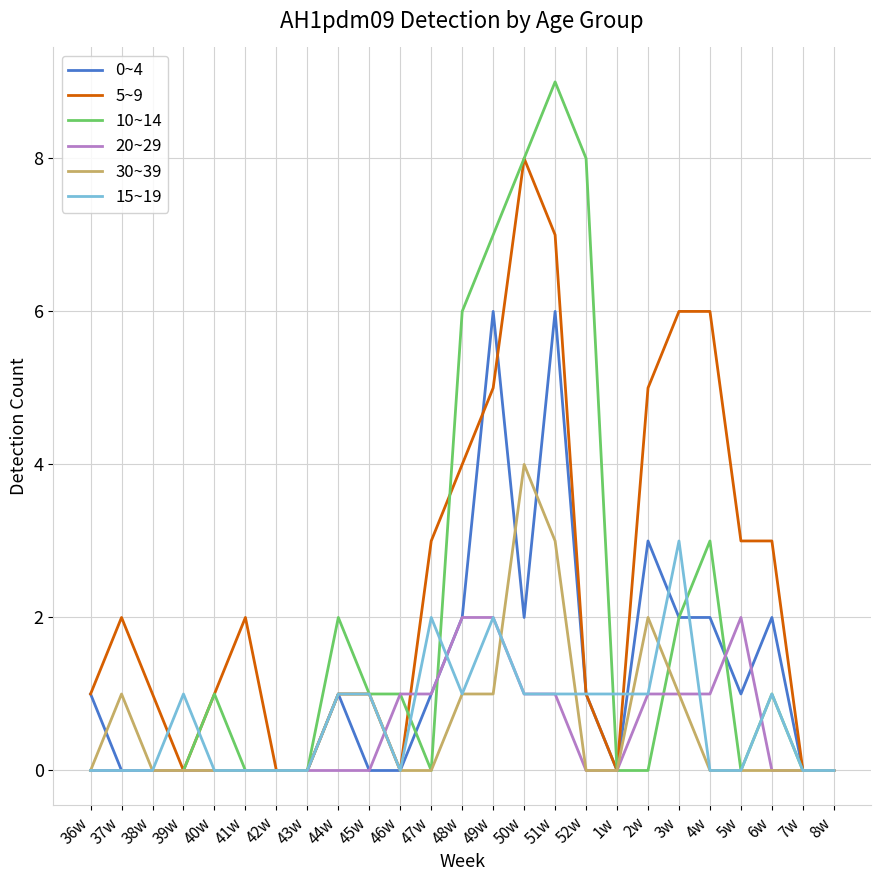

Reading left to right, transcribe all the data shown in this chart.

0~4: 1	0	0	0	0	0	0	0	1	0	0	1	2	6	2	6	1	0	3	2	2	1	2	0	0
5~9: 1	2	1	0	1	2	0	0	1	1	0	3	4	5	8	7	1	0	5	6	6	3	3	0	0
10~14: 0	0	0	0	1	0	0	0	2	1	1	0	6	7	8	9	8	0	0	2	3	0	1	0	0
20~29: 0	0	0	0	0	0	0	0	0	0	1	1	2	2	1	1	0	0	1	1	1	2	0	0	0
30~39: 0	1	0	0	0	0	0	0	1	1	0	0	1	1	4	3	0	0	2	1	0	0	0	0	0
15~19: 0	0	0	1	0	0	0	0	1	1	0	2	1	2	1	1	1	1	1	3	0	0	1	0	0